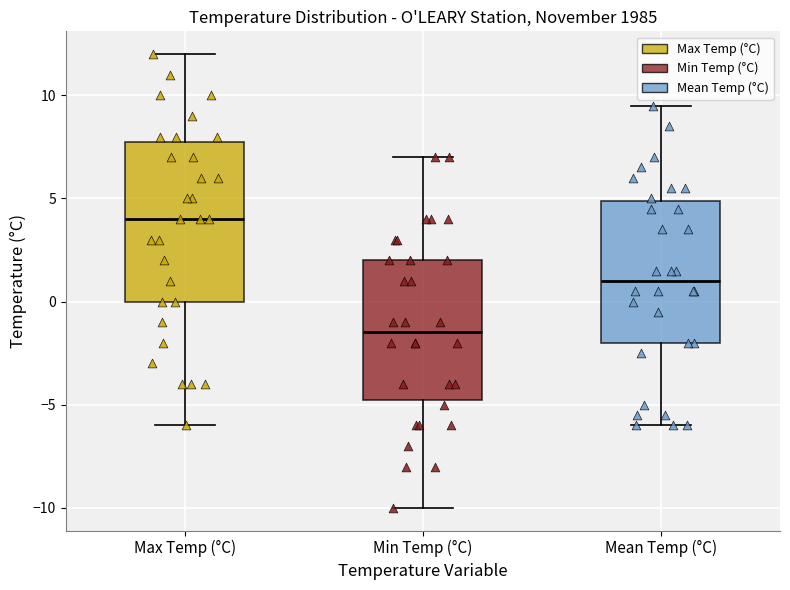

Reading left to right, read every box against the y-axis: the position of its median line, the range the box covers, and the ends of its whiskers. The values are not printed on the chart, so give them approximately, as read against the axis.

Max Temp (°C): median 4.0, box 0.0 to 8.0, whiskers -6.0 to 12.0
Min Temp (°C): median -1.5, box -4.5 to 2.0, whiskers -10.0 to 7.0
Mean Temp (°C): median 1.0, box -2.0 to 5.0, whiskers -6.0 to 9.5